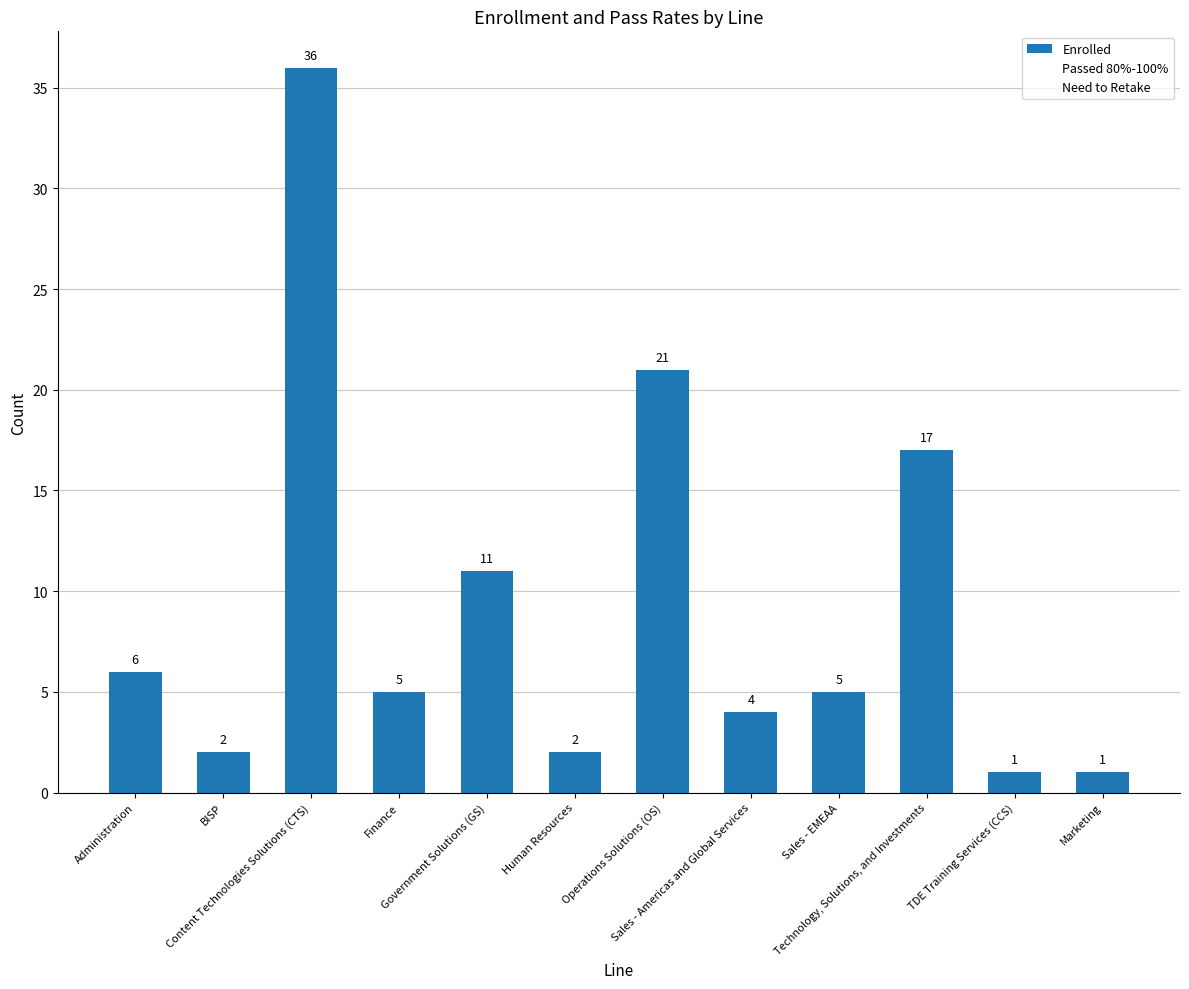

What is the greatest value displayed?

36